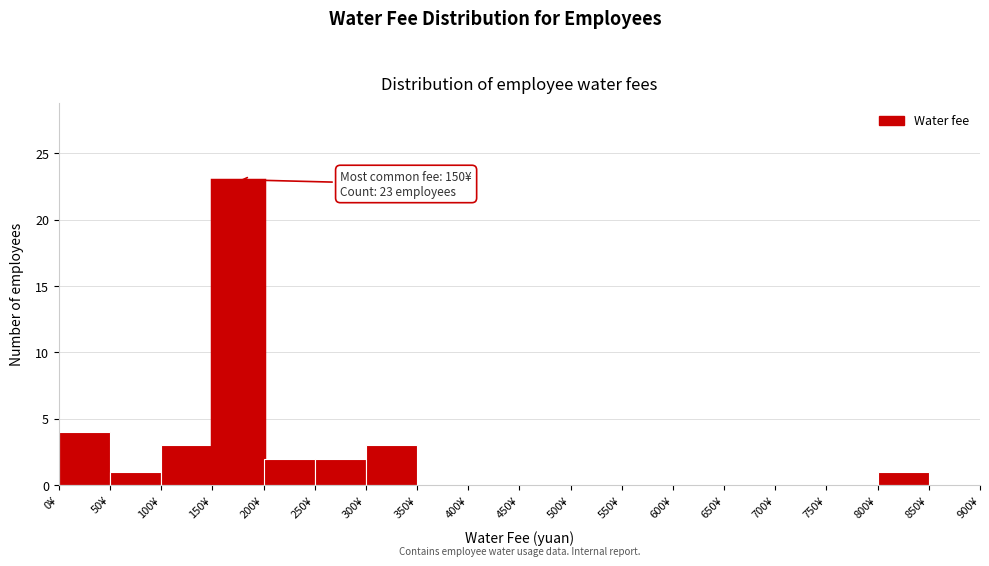

Over which range of the x-axis is the bar tallest?

150 to 200